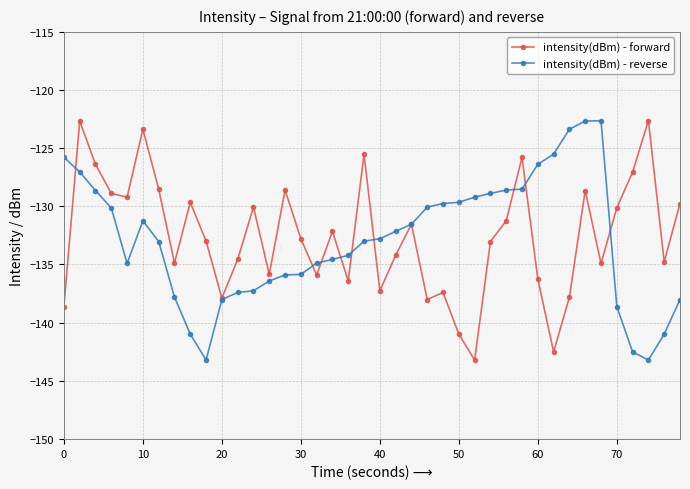

True or false: intensity(dBm) - reverse has more than 1 interior local peaks.

True